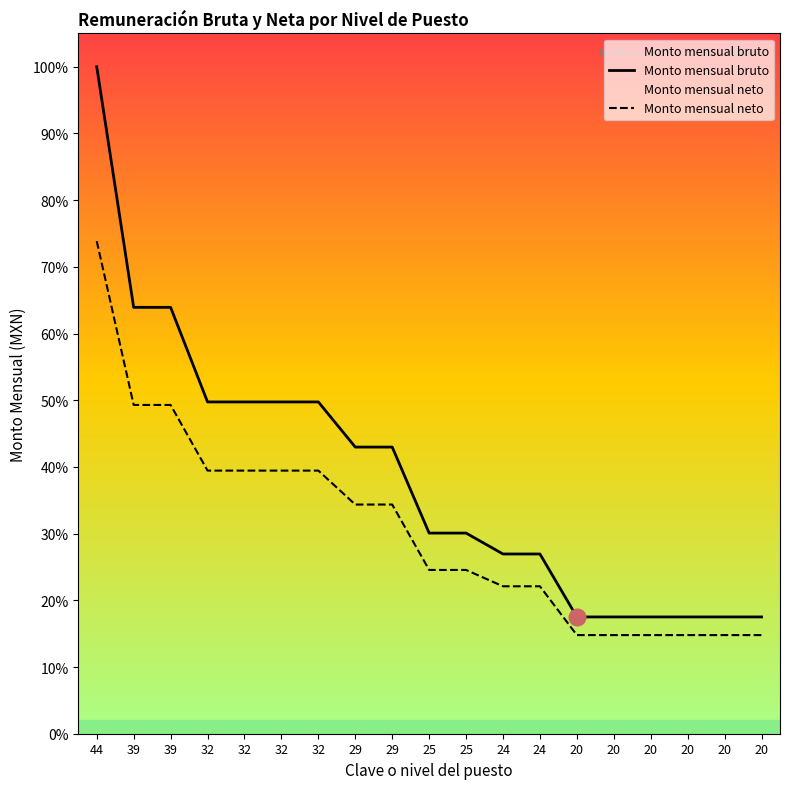

What is the approximate value of Monto mensual neto at 24?

18129.4